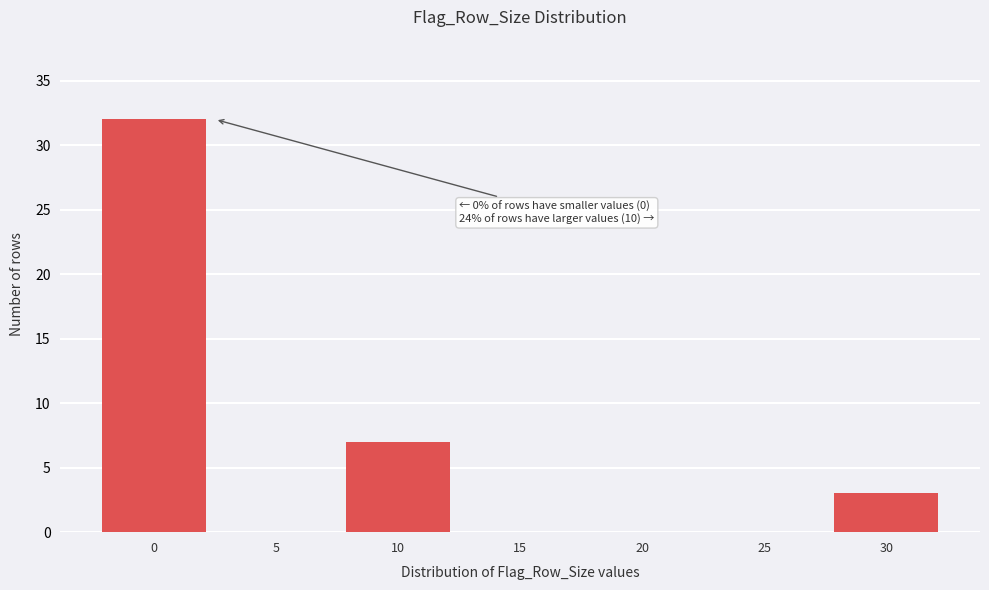

Reading right to left, extract all data points from this chart.

30=3	25=0	20=0	15=0	10=7	5=0	0=32